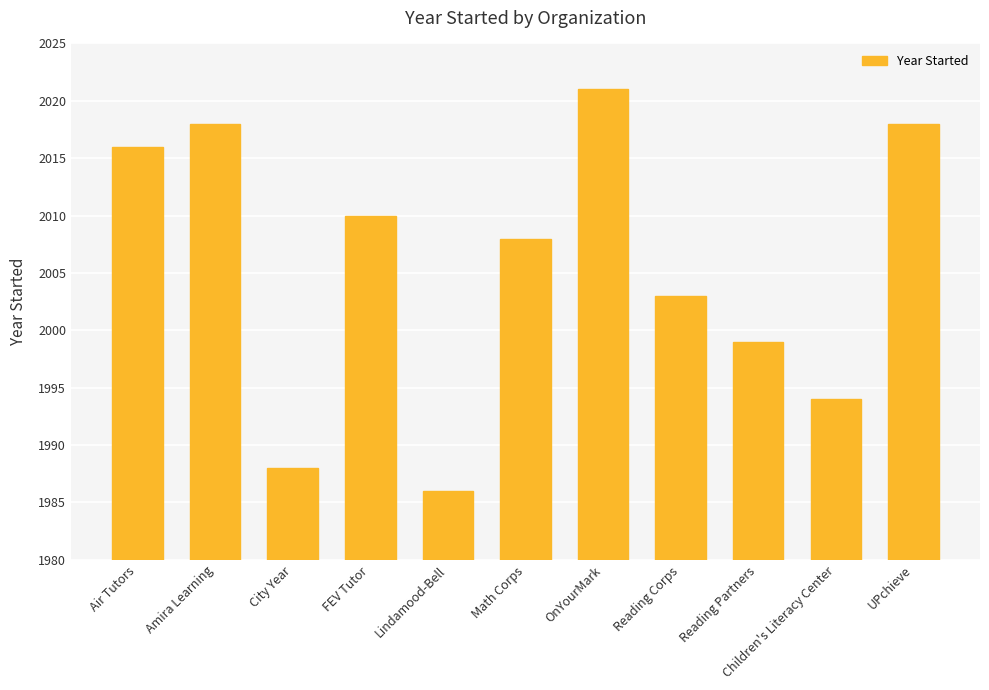

What is the difference between the maximum and minimum values?

35